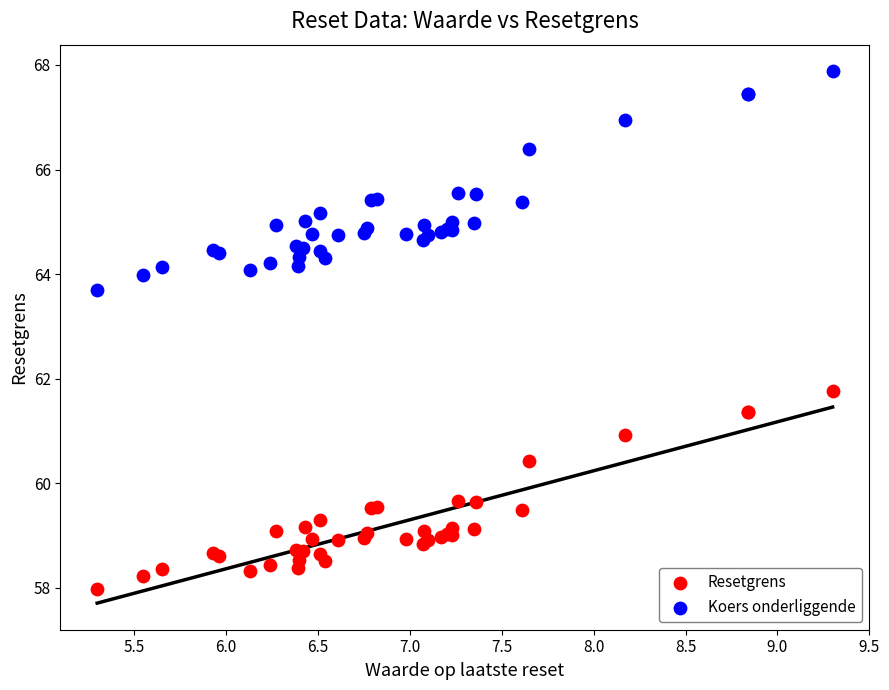

Which series reaches the maximum Y coordinate?

Koers onderliggende